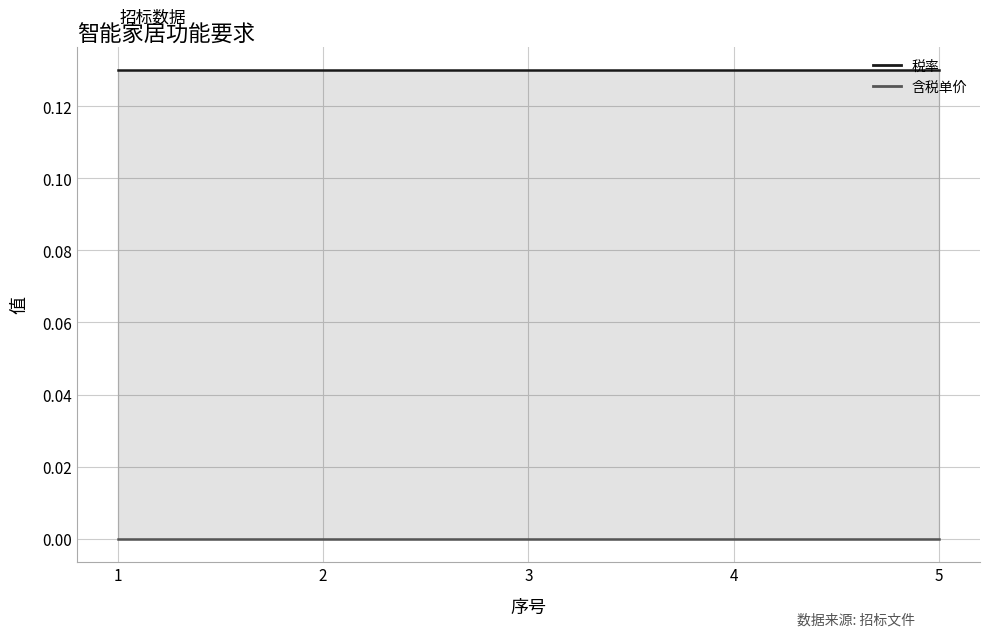

How many series are shown in this chart?

2